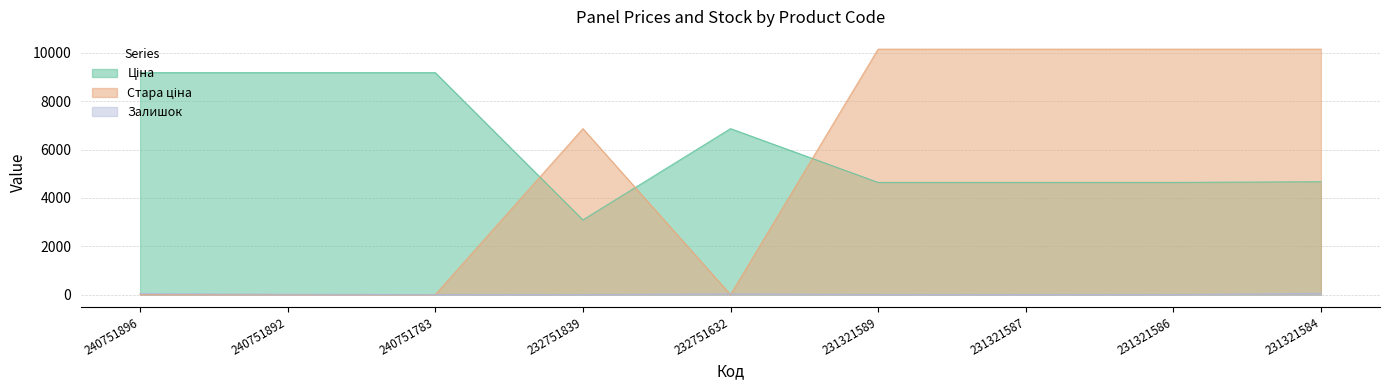

Rank the series at 240751896 from highest to lowest value.

Ціна, Залишок, Стара ціна